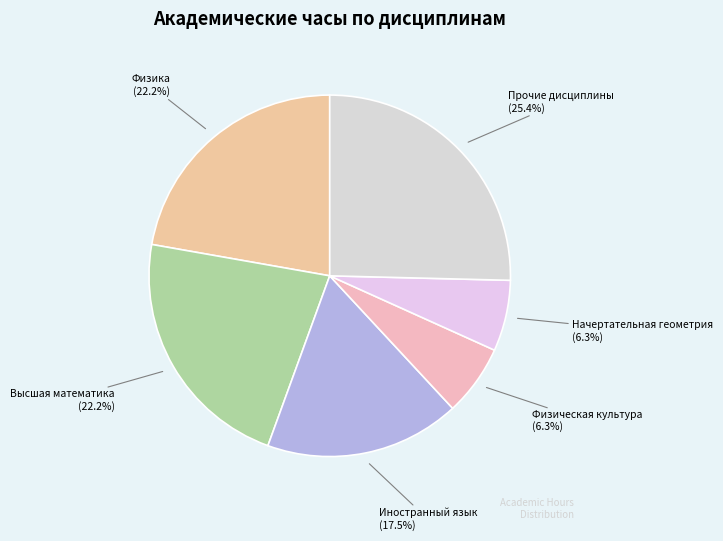

Approximately how many times larger is the value at Прочие дисциплины compared to Физика?

1.1